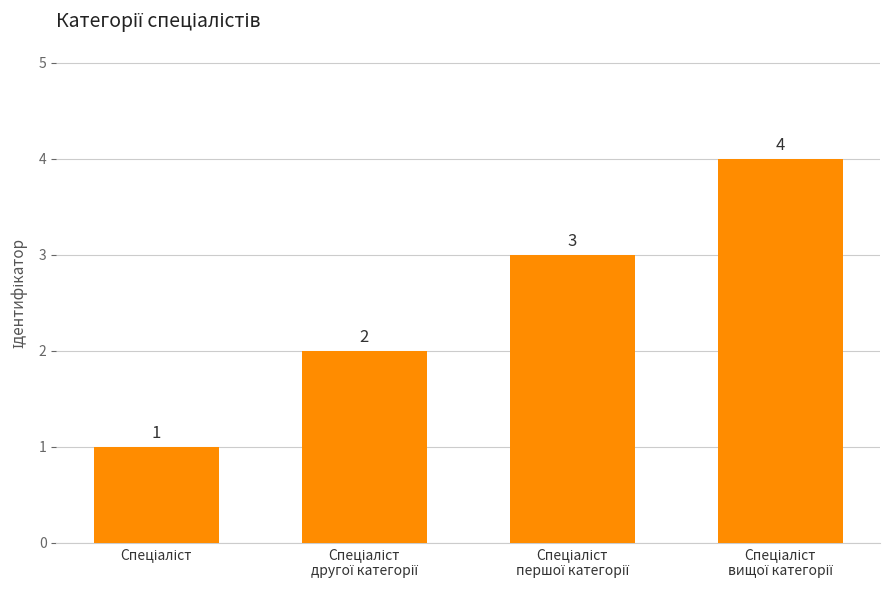

What is the value of the 1st bar from the left?

1